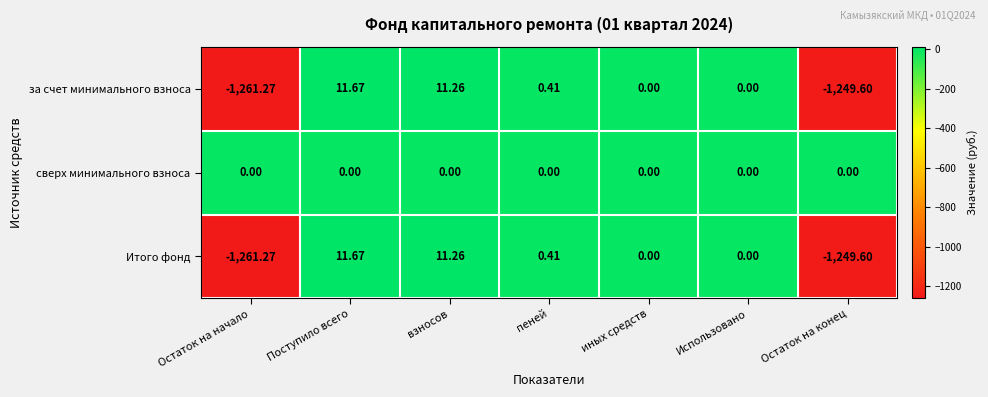

At which category is the sum across all series the highest?

Поступило всего